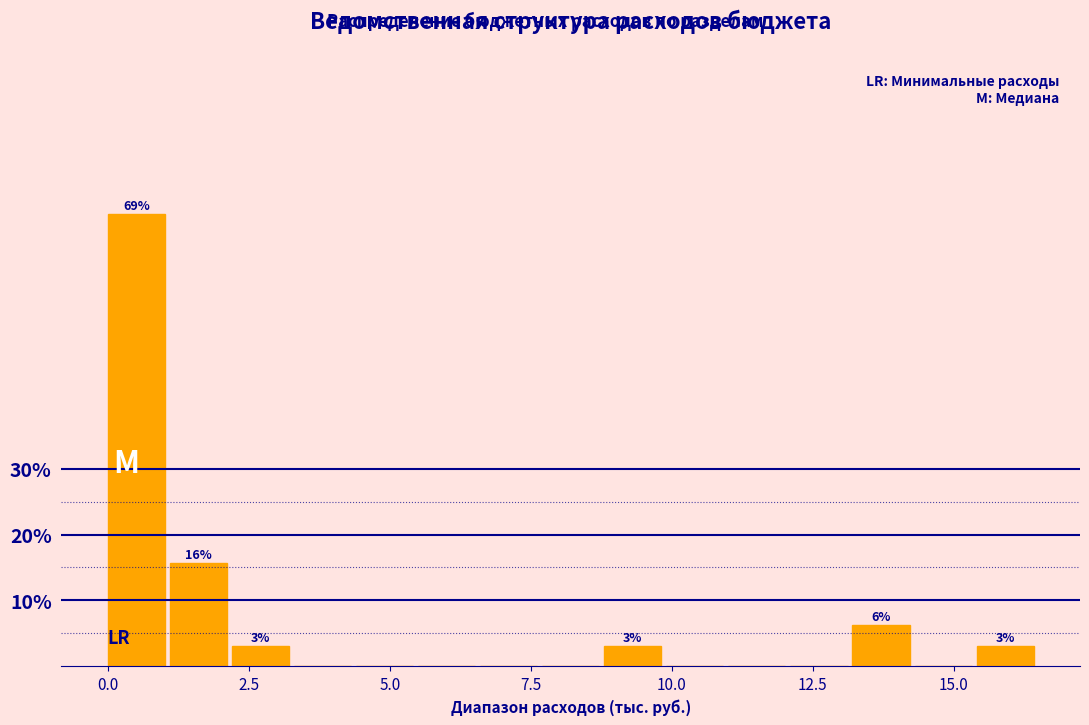

Read against the x-axis, roughly where is the centre of the tallest bar?

0.5